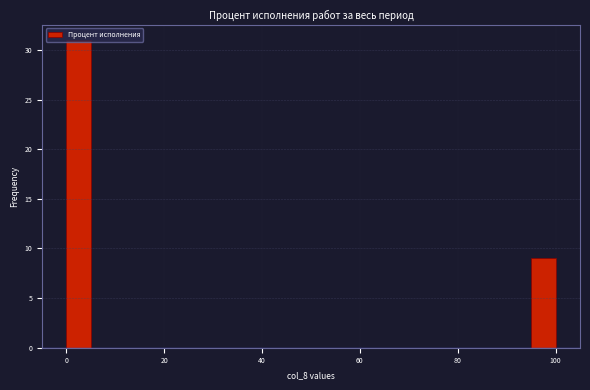

Around what value on the x-axis is the tallest bar? Give the approximate position of its centre, as read against the axis.

2